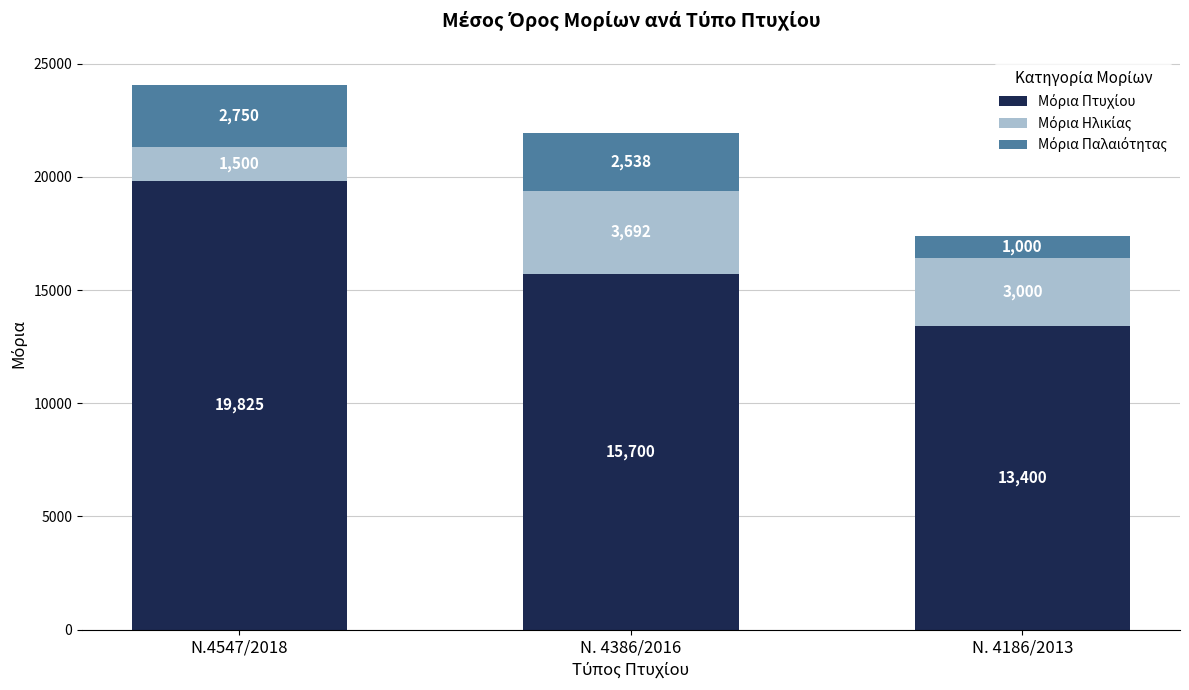

At which category is the sum across all series the highest?

Ν.4547/2018